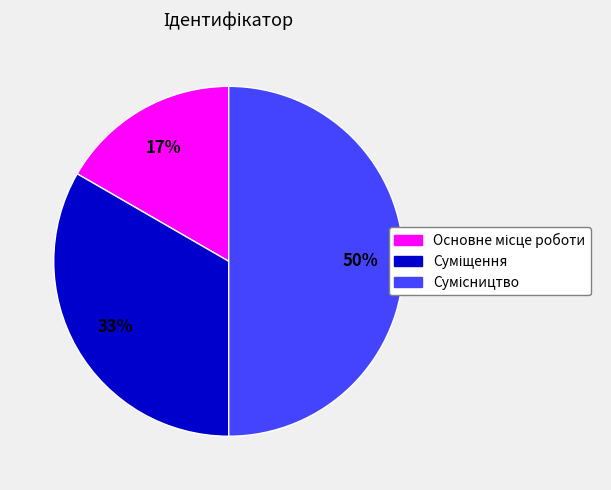

Count the number of slices in the pie.

3